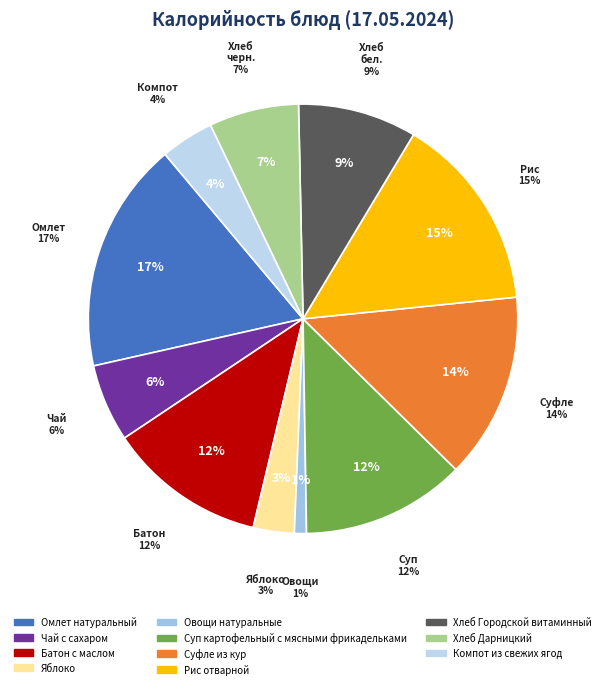

The Омлет натуральный slice represents 23% of the pie. True or false?

False